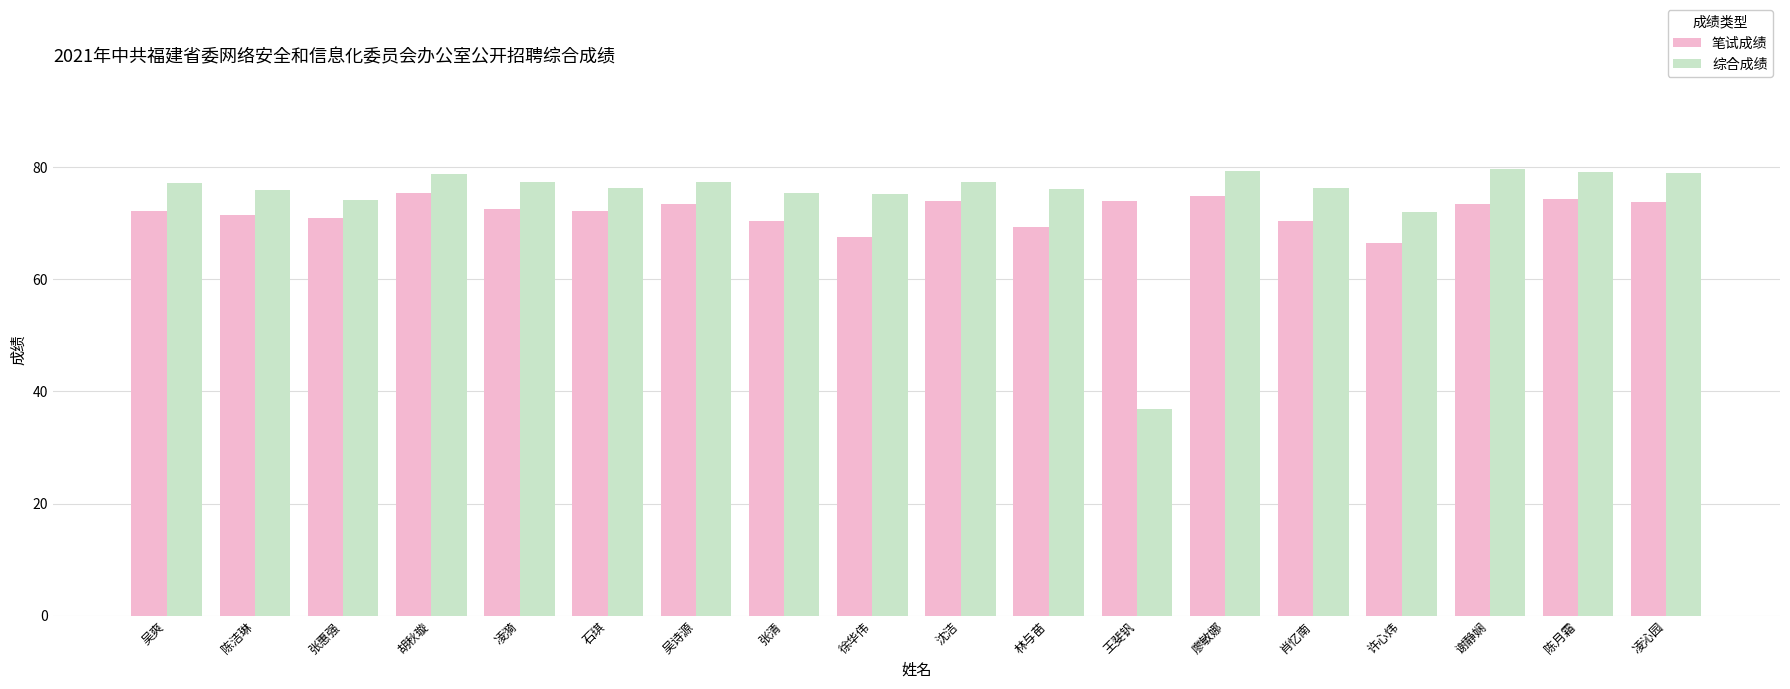

At which label is 综合成绩 closest to 58?

许心炜